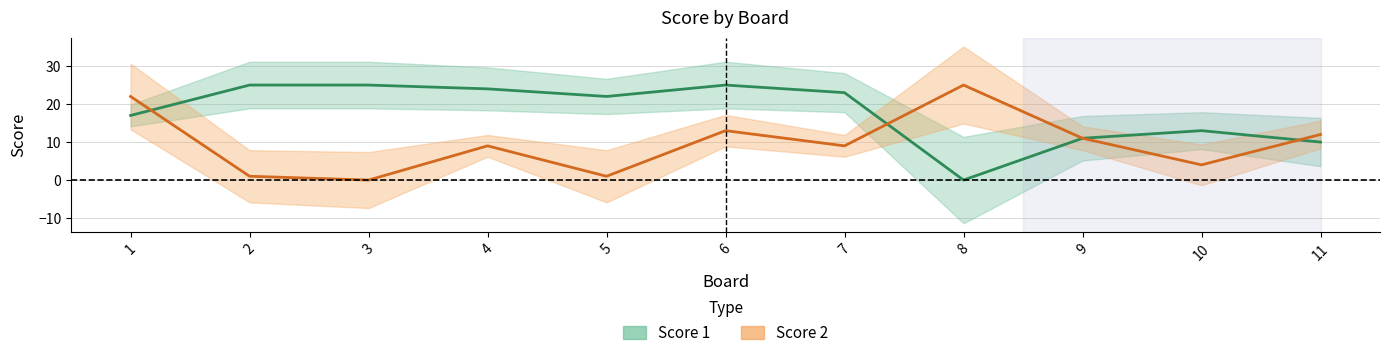

Count the number of data series in this chart.

2